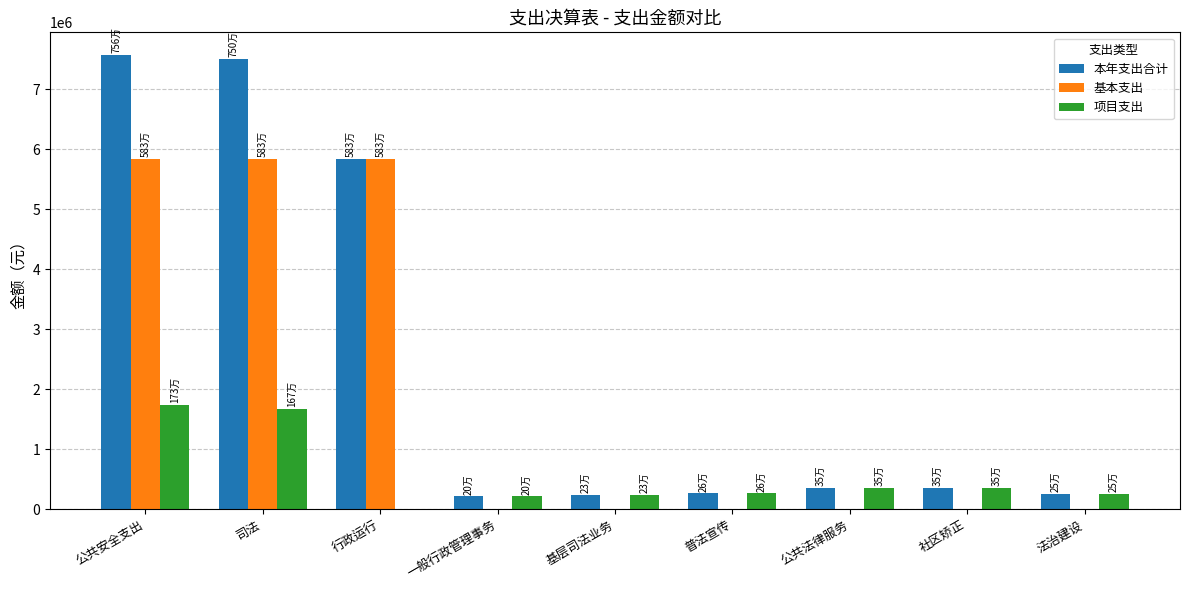

What is the maximum value shown in the chart?

7569838.6